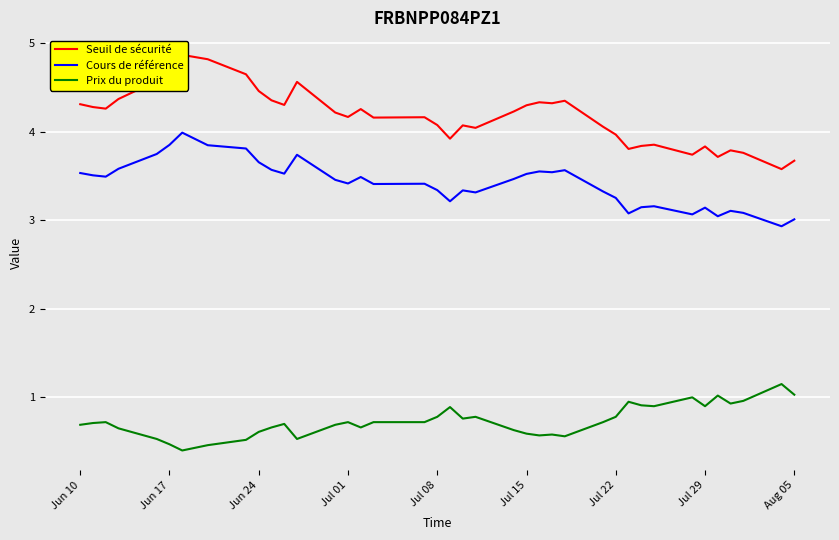

True or false: Prix du produit and Cours de référence cross at least once.

False